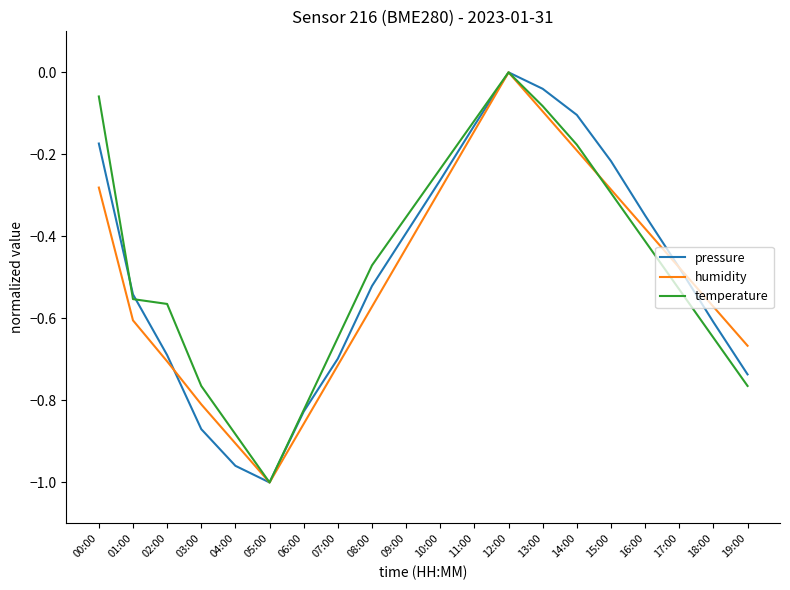

What position from the right is 09:00?

11